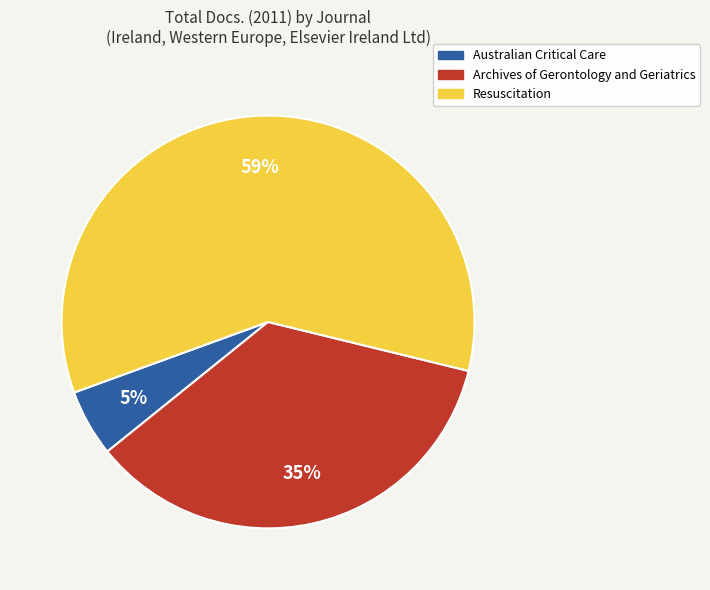

To the nearest percent, what percentage of the pie is Archives of Gerontology and Geriatrics?

35%